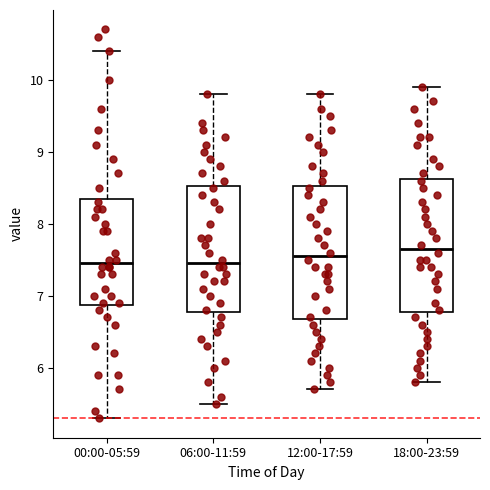

Where does the upper whisker of the box for 12:00-17:59 end on the y-axis? The values are not printed on the chart, so give them approximately, as read against the axis.

9.8